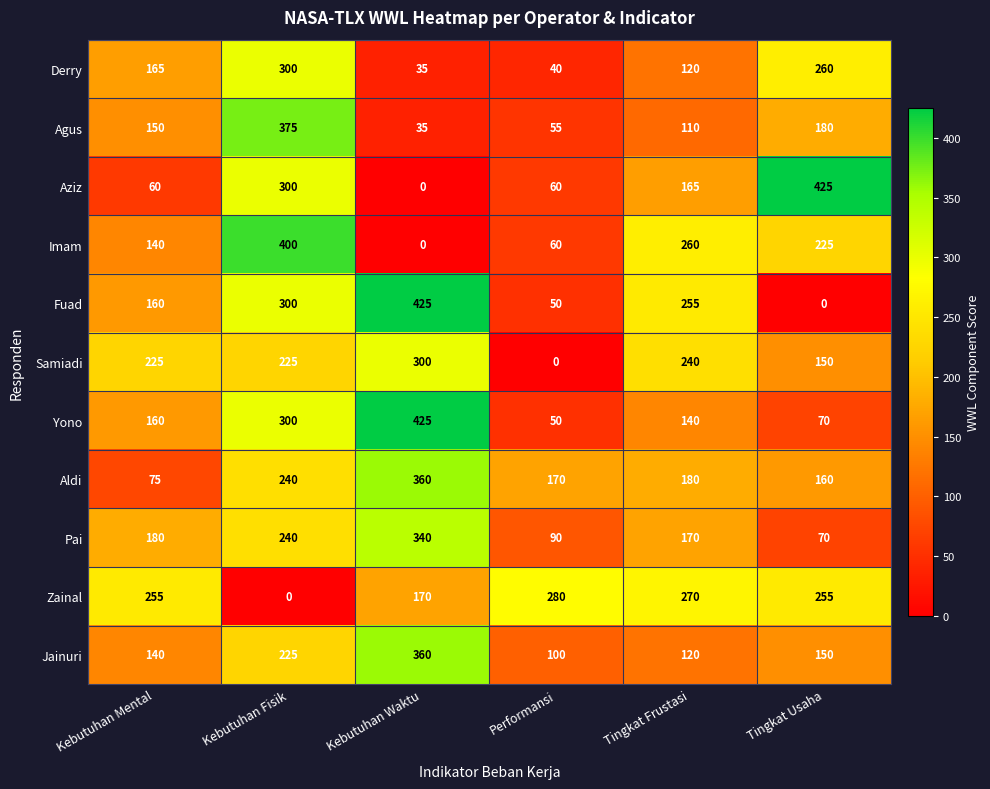

At which label does Aldi reach its peak?

Kebutuhan Waktu